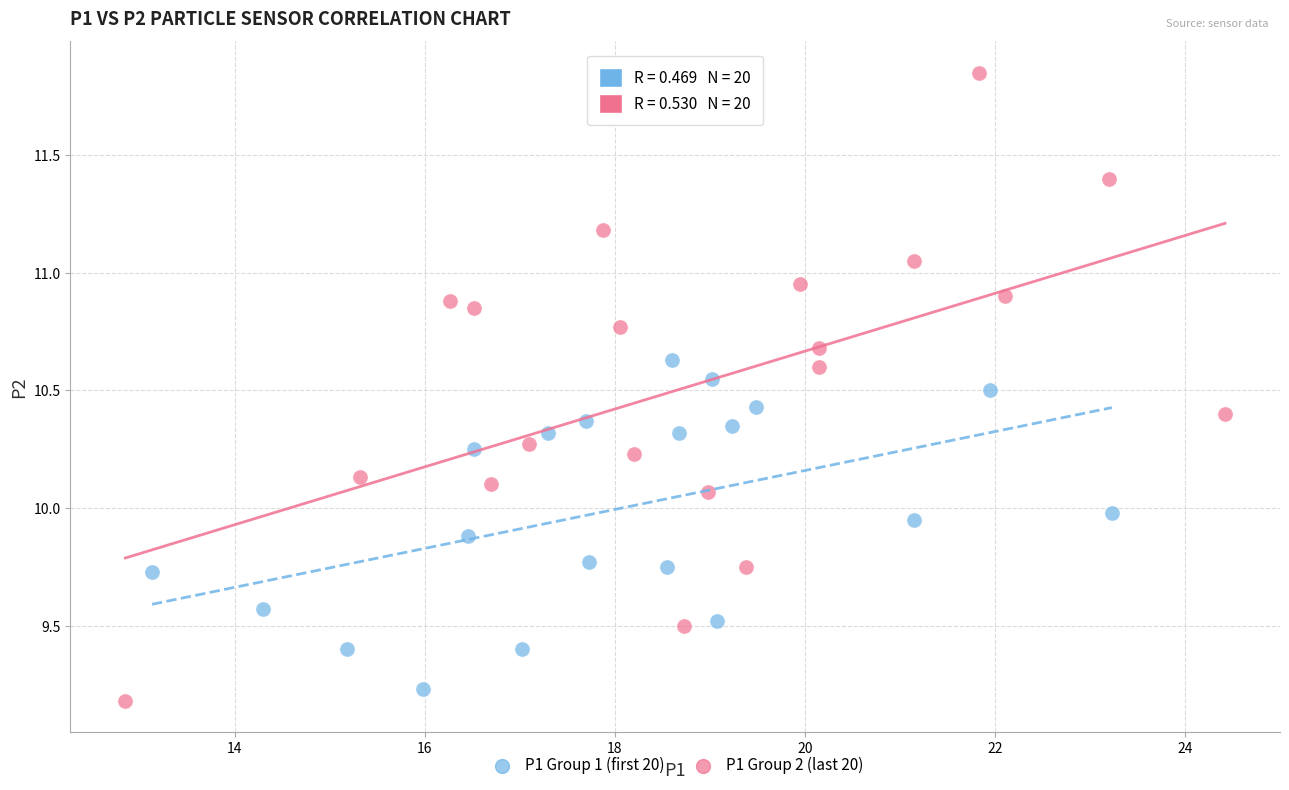

Which series contains the highest Y value?

P1 Group 2 (last 20)